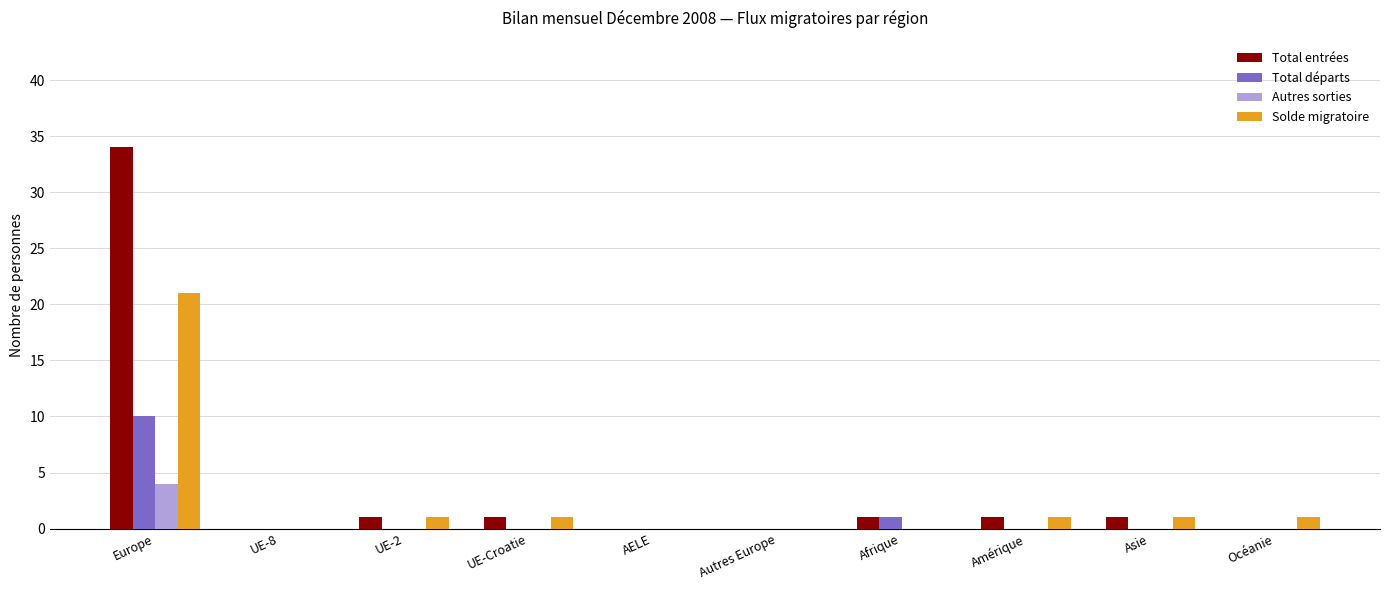

Which label corresponds to the largest value in the chart?

Europe